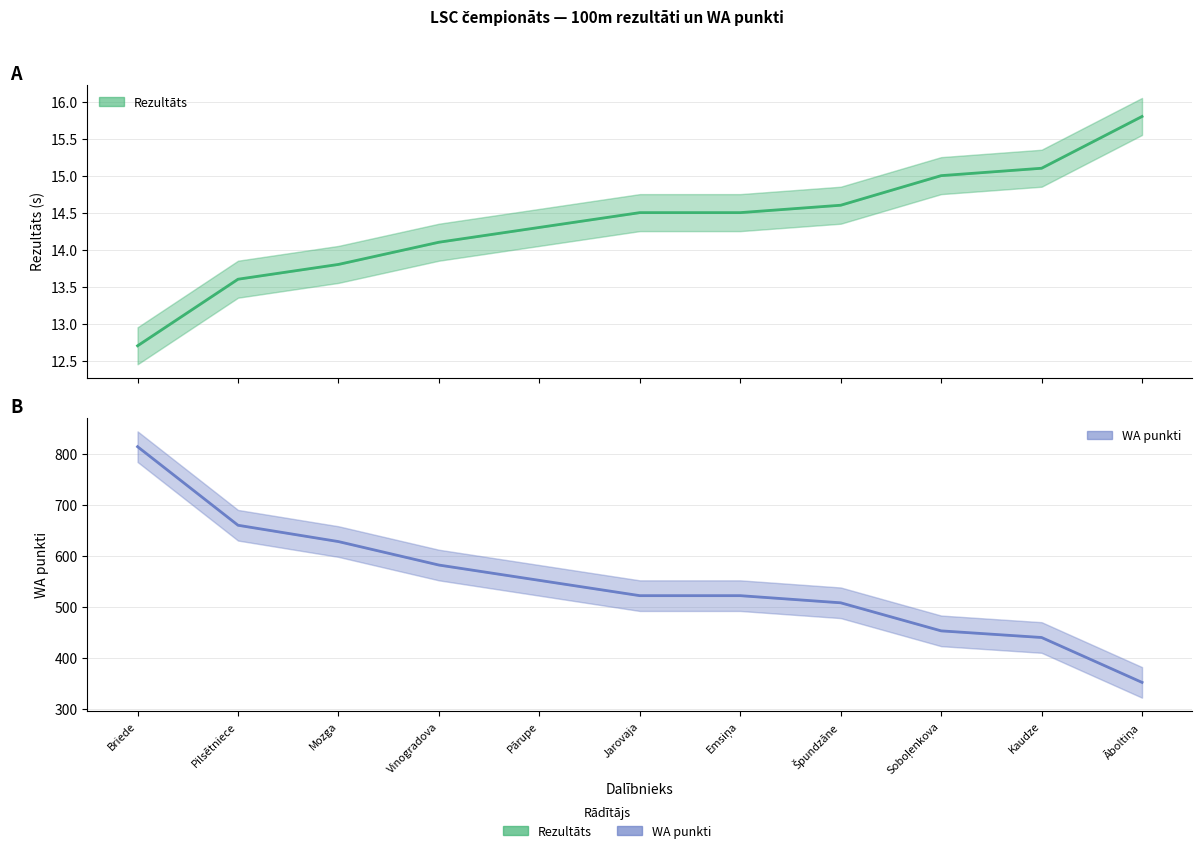

Is this an area chart (filled region under the line)?

No